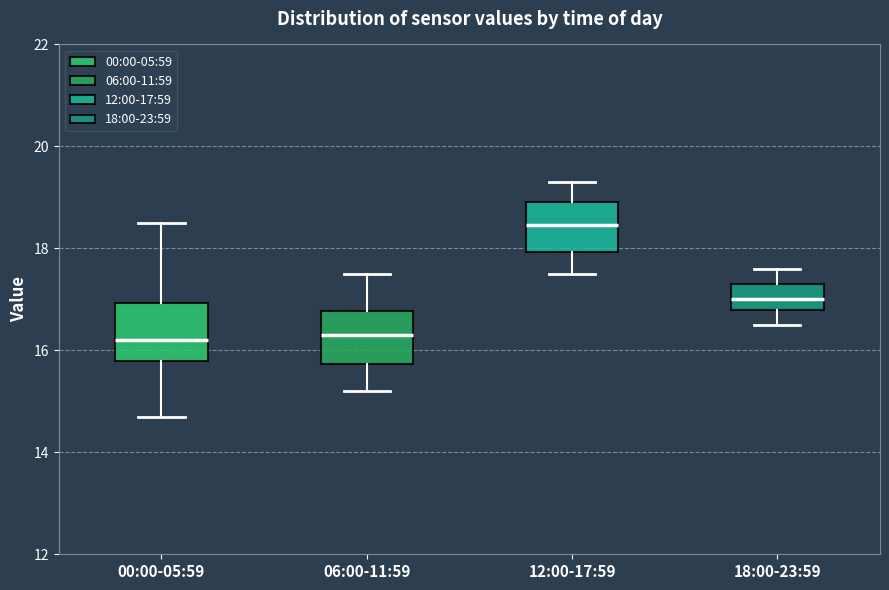

Reading left to right, transcribe this box plot: for each box, give where its median line is, the range the box spans, and where its two whiskers end, as read against the y-axis. The values are not printed on the chart, so give them approximately, as read against the axis.

00:00-05:59: median 16.2, box 15.8 to 17.0, whiskers 14.8 to 18.6
06:00-11:59: median 16.4, box 15.8 to 16.8, whiskers 15.2 to 17.6
12:00-17:59: median 18.4, box 18.0 to 19.0, whiskers 17.6 to 19.4
18:00-23:59: median 17.0, box 16.8 to 17.4, whiskers 16.6 to 17.6